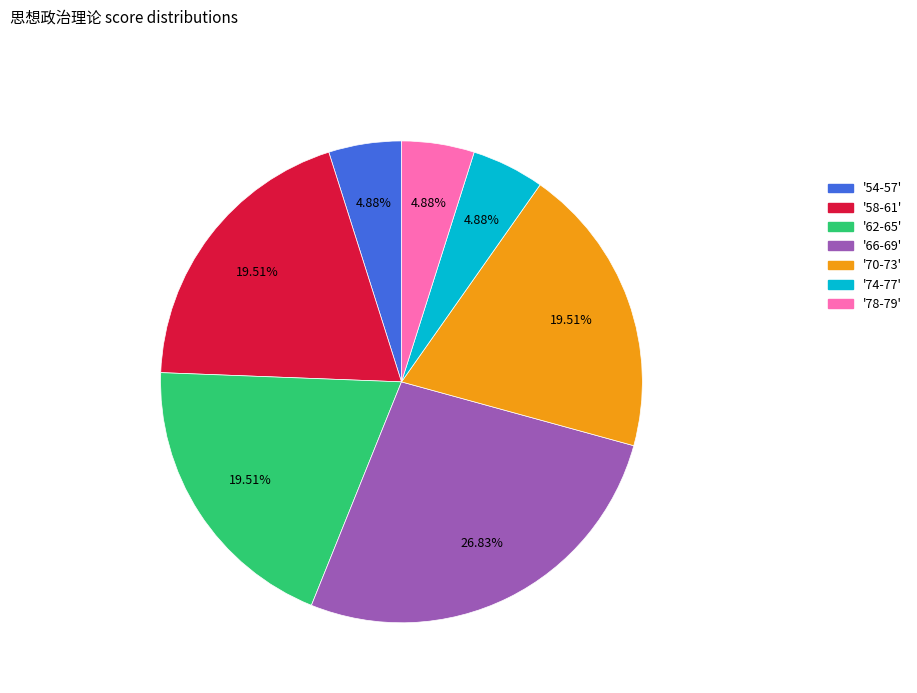

Is there a majority slice in this chart?

No